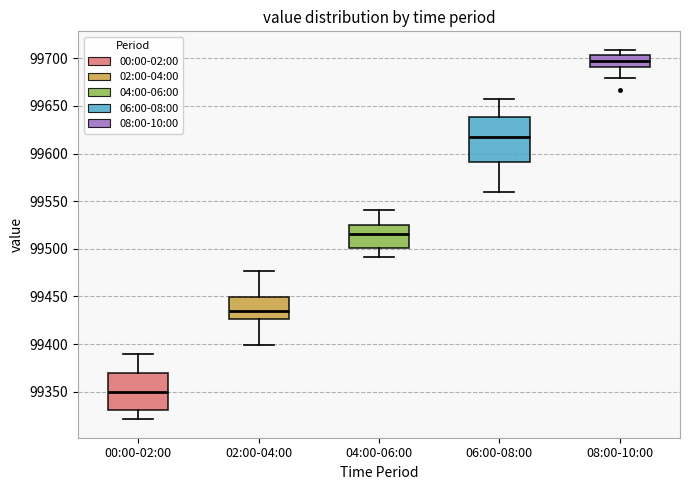

Reading left to right, read every box against the y-axis: the position of its median line, the range the box covers, and the ends of its whiskers. The values are not printed on the chart, so give them approximately, as read against the axis.

00:00-02:00: median 99350, box 99330 to 99370, whiskers 99320 to 99390
02:00-04:00: median 99435, box 99425 to 99450, whiskers 99400 to 99475
04:00-06:00: median 99515, box 99500 to 99525, whiskers 99490 to 99540
06:00-08:00: median 99620, box 99590 to 99640, whiskers 99560 to 99655
08:00-10:00: median 99695, box 99690 to 99705, whiskers 99680 to 99710